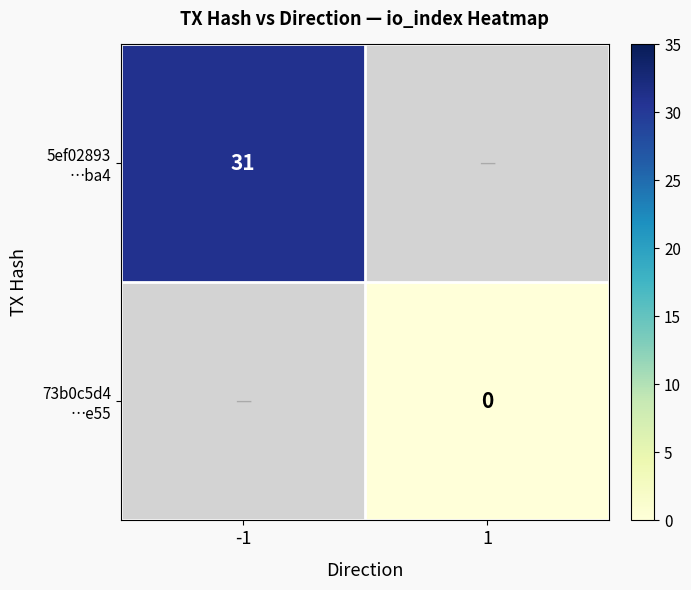

List the series in order of their peak value, highest first.

5ef02893 …ba4, 73b0c5d4 …e55